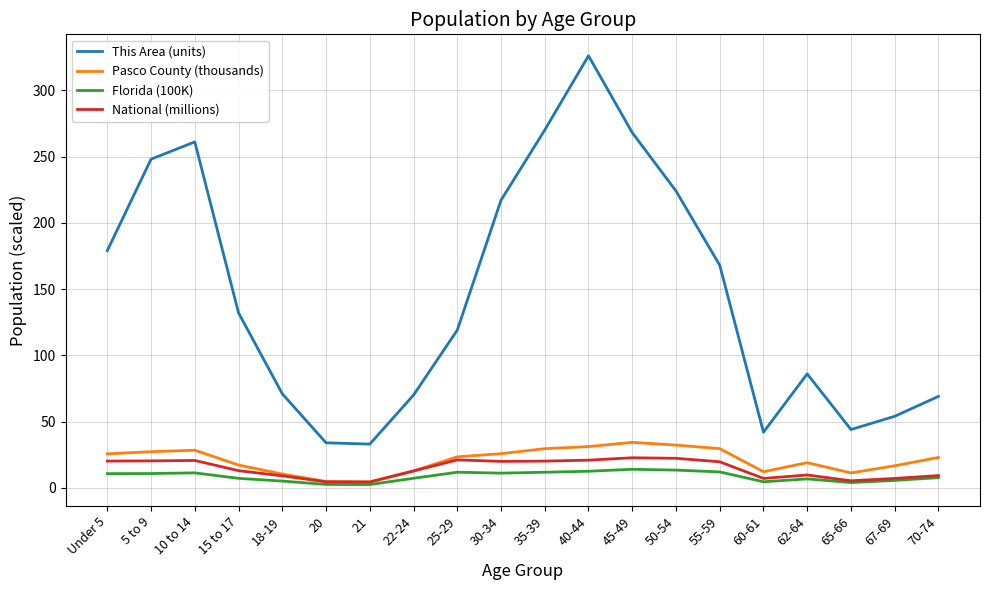

What is the difference between the highest and lowest values at 55-59?

156.0